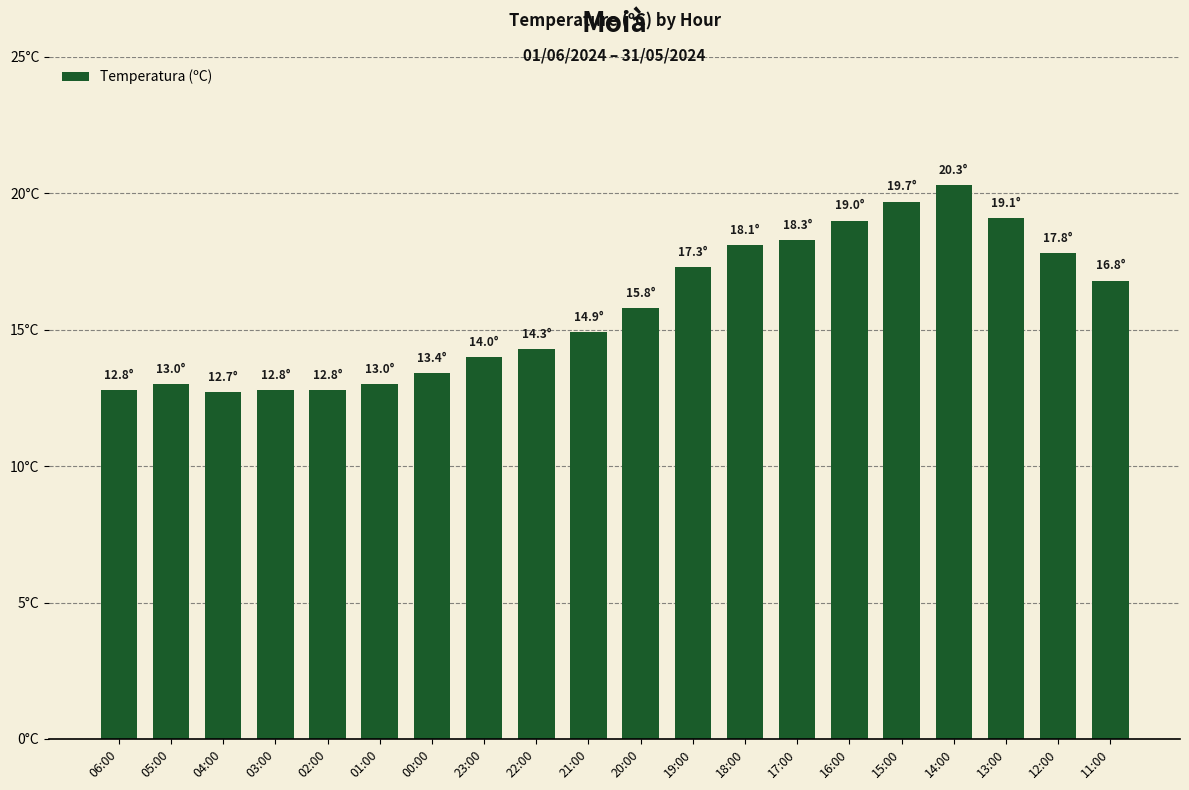

Is it true that the value at 22:00 is 9.2?

False